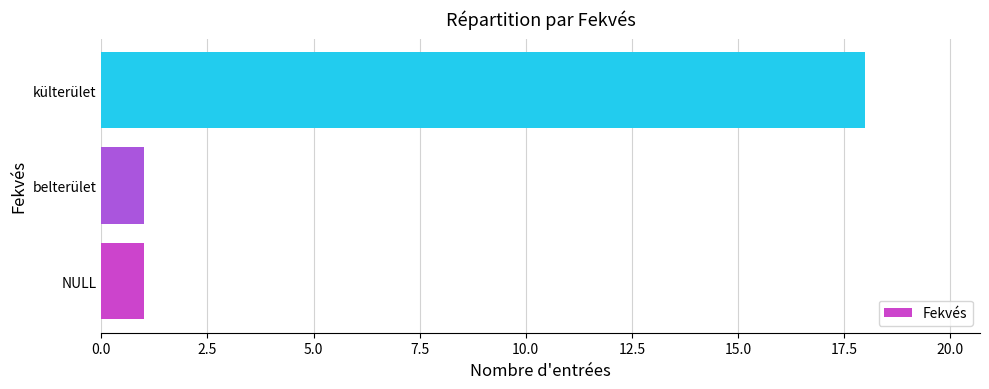

What is the average value?

7